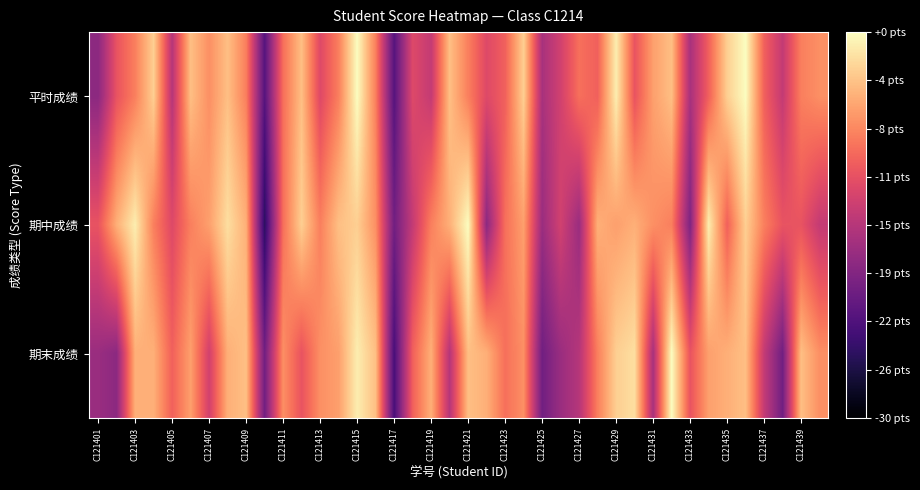

What is the greatest value displayed?

100